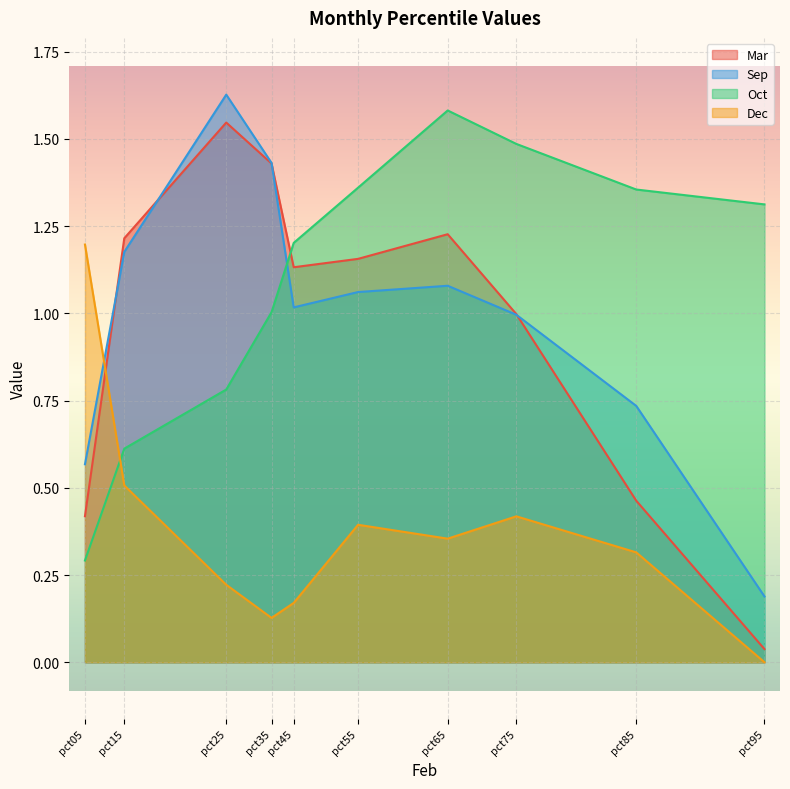

Is the value of Oct at pct75 greater than the value of Dec at pct15?

Yes